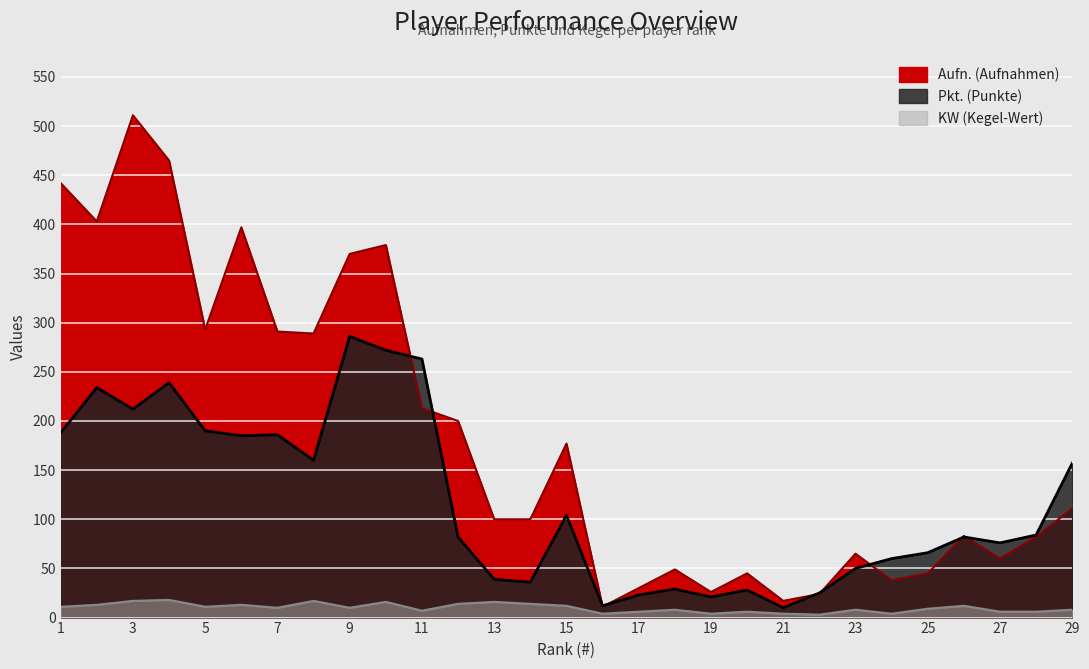

In KW, how many points are lower than both neighbors (excluding endpoints)?

8